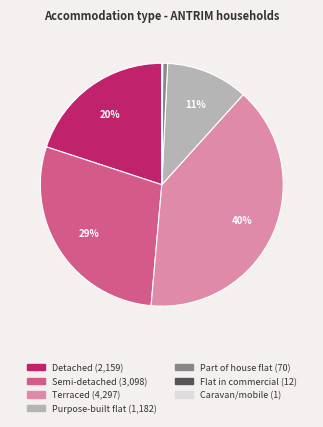

To the nearest percent, what portion does Terraced represent?

40%